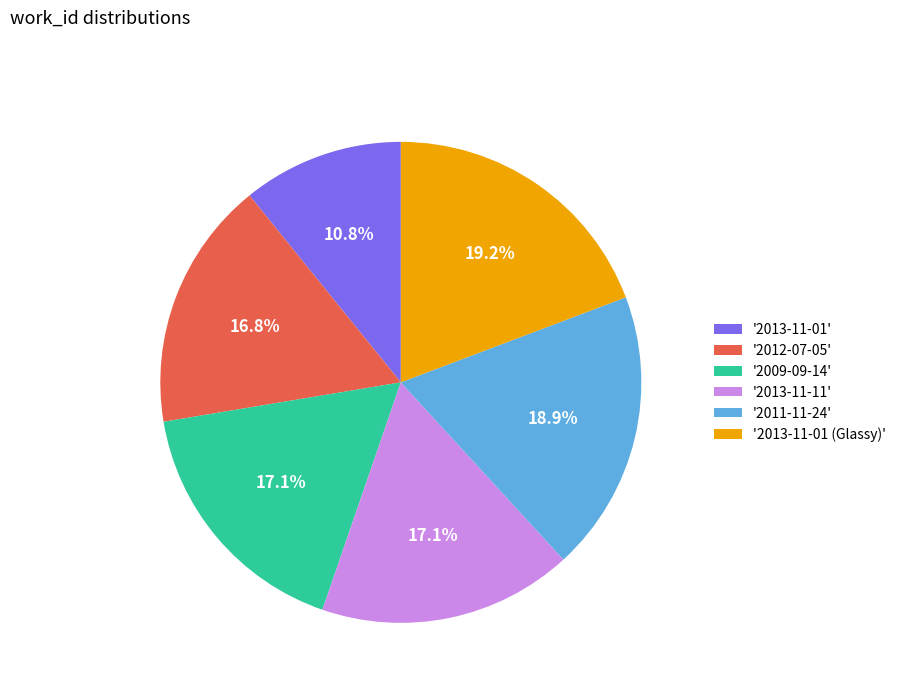

Which category has the smallest portion of the pie?

'2013-11-01'